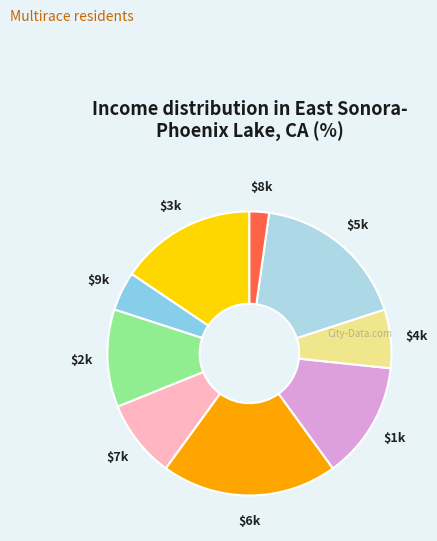

Is it true that $1k is 13% of the pie?

True